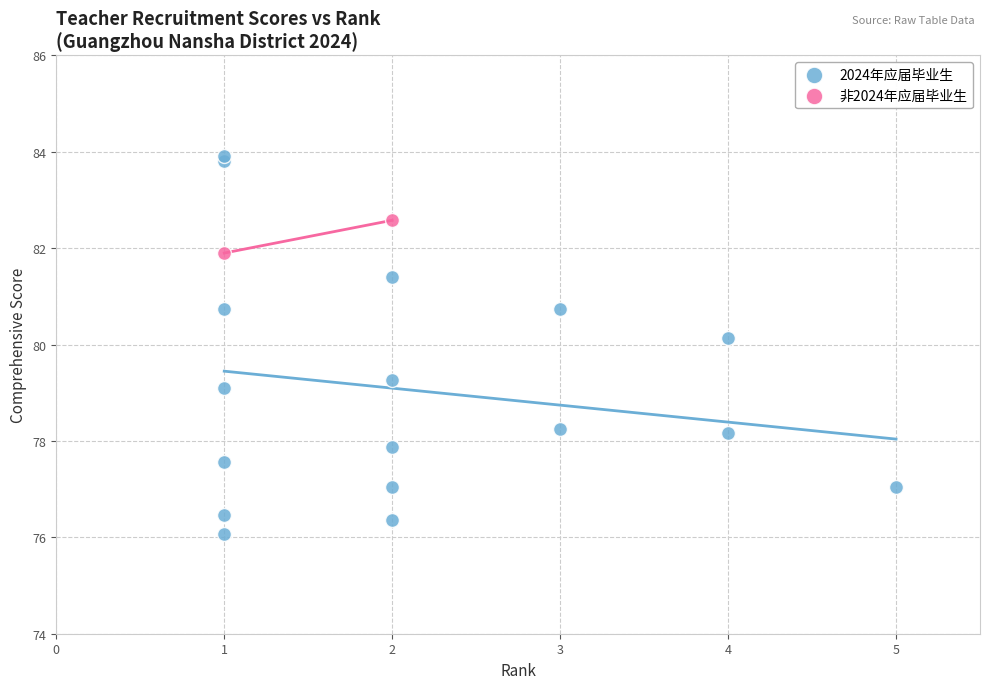

What are all the series names shown in the legend?

2024年应届毕业生, 非2024年应届毕业生